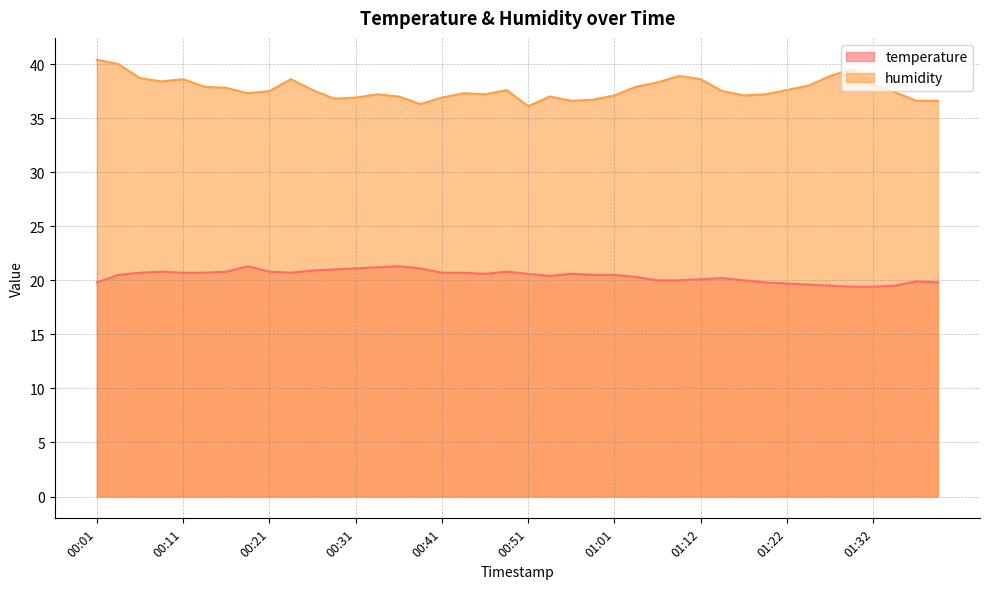

True or false: humidity has more than 1 interior local peaks.

True